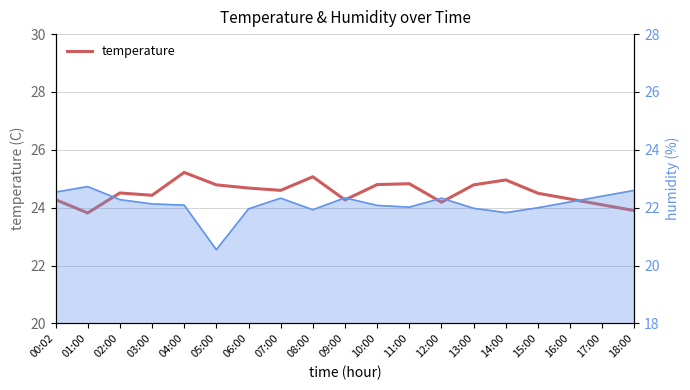

How many lines are shown in the chart?

1